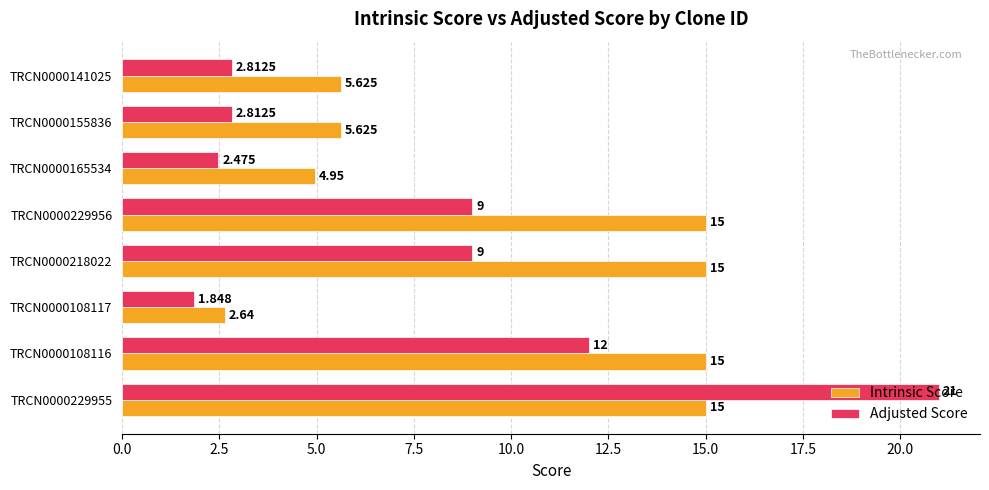

Which series has the largest total across all categories?

Intrinsic Score